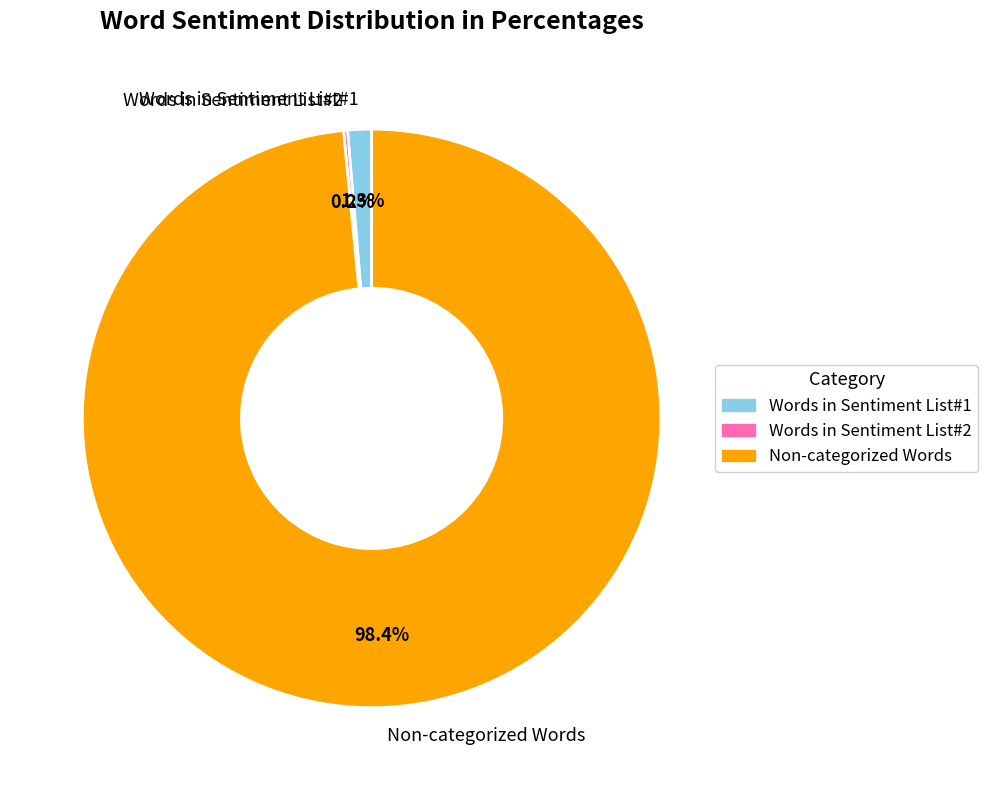

Which slice is the largest?

Non-categorized Words